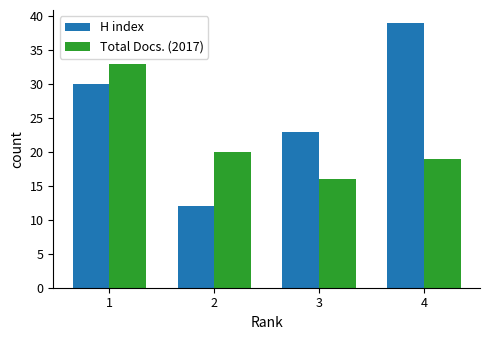

Which category has the highest value across all series?

4